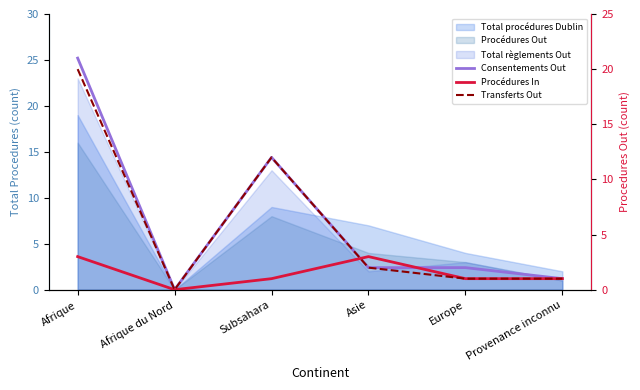

What is the total value across all series at Subsahara?

25